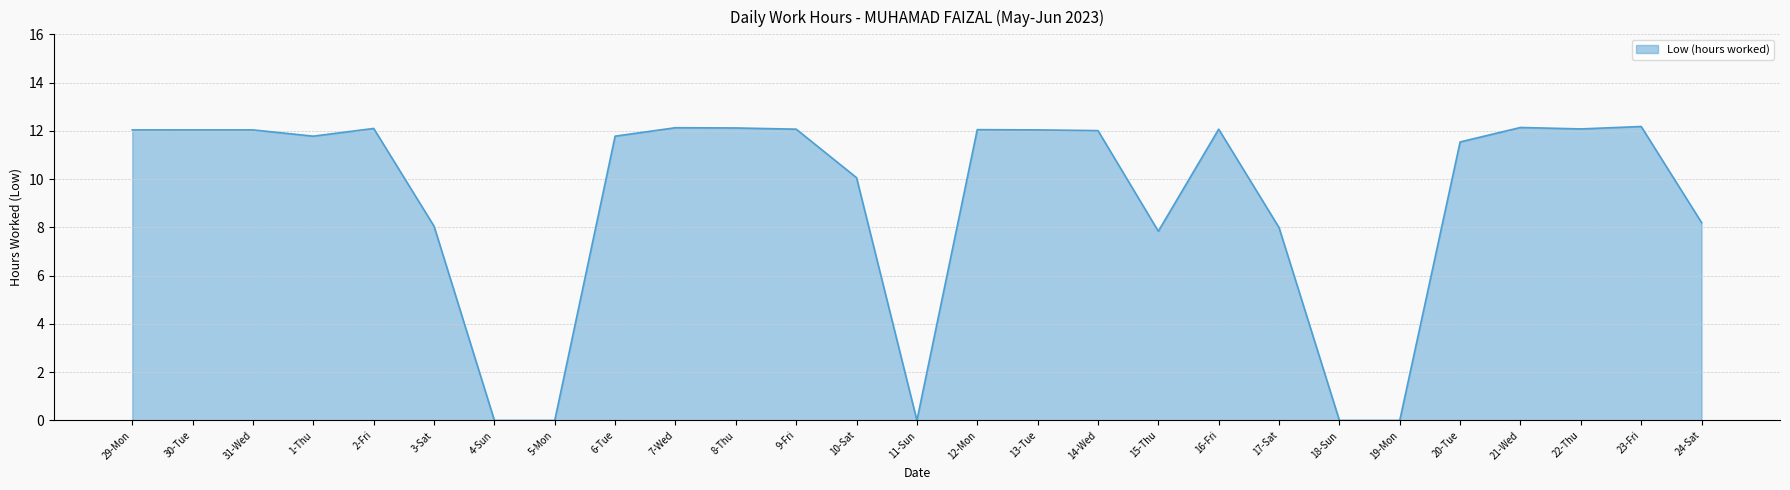

Count the number of data series in this chart.

1